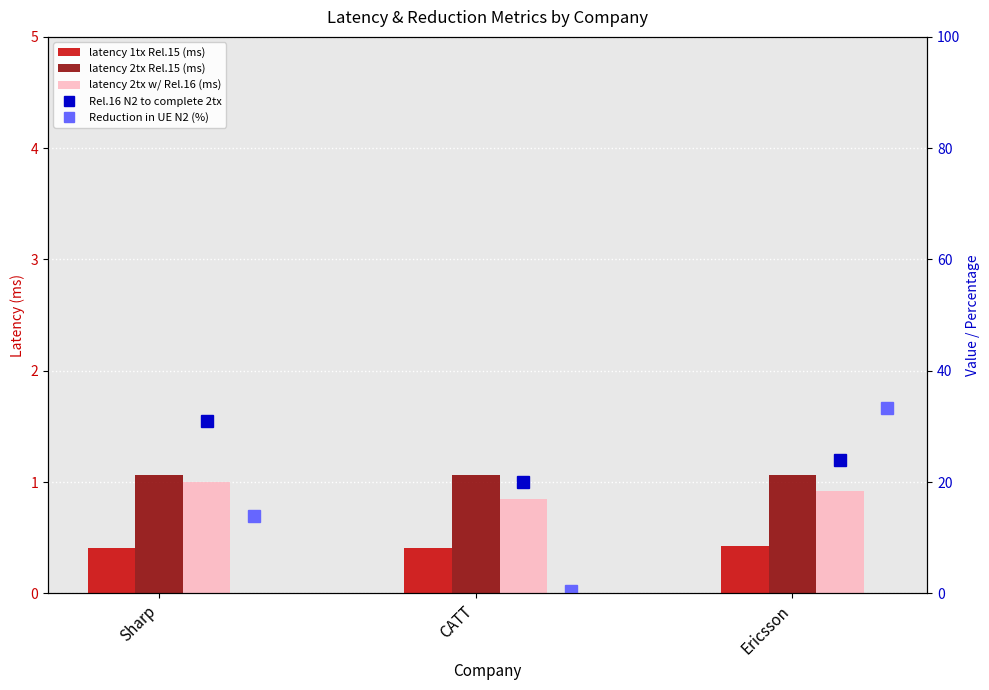

What is the greatest value displayed?

33.3